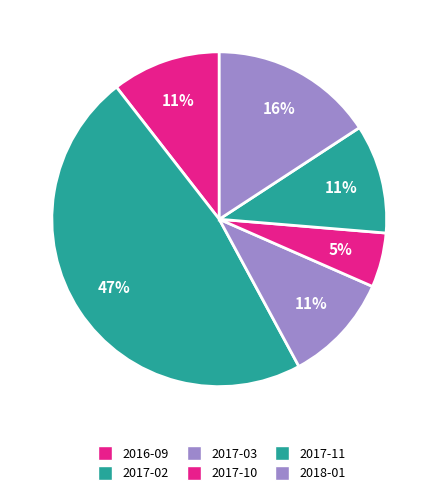

Which category has the biggest portion of the pie?

2017-02